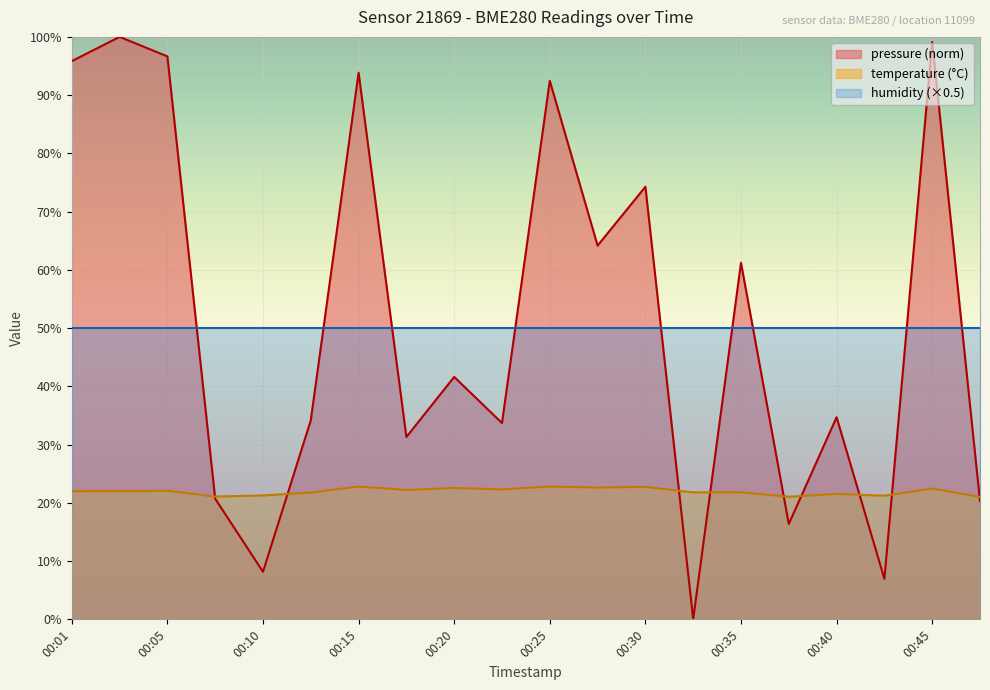

How many data points in temperature are less than 22?

10